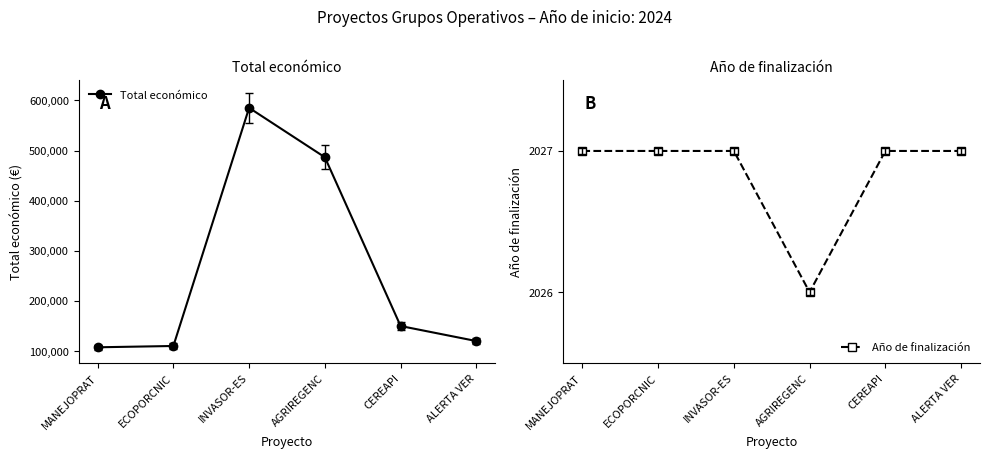

Which has a higher value, AGRIREGENC or CEREAPI?

AGRIREGENC